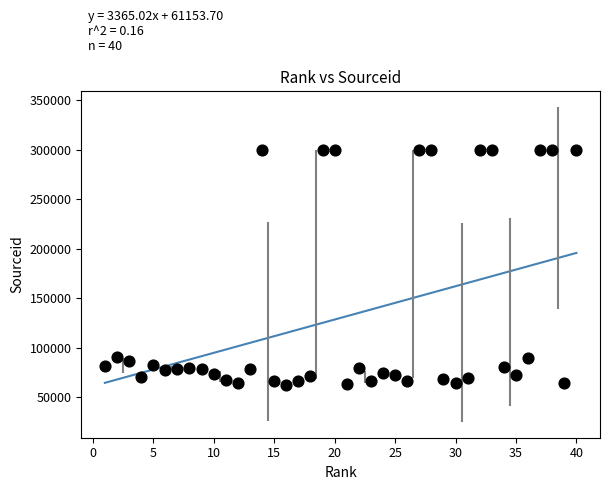

What is the range of X values (max minus min)?

39